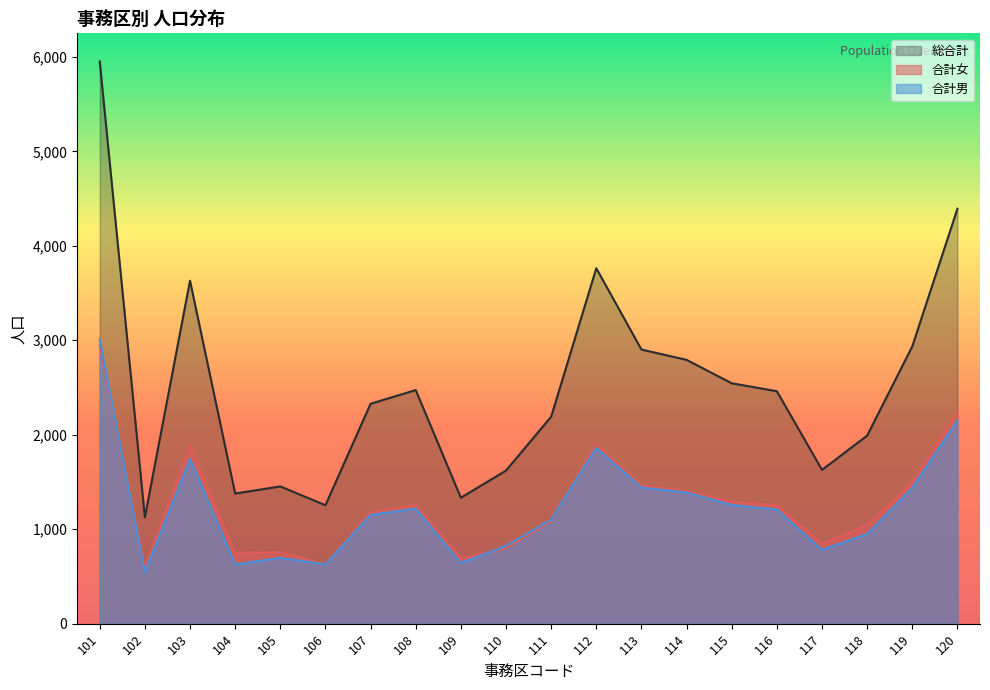

True or false: 総合計 and 合計女 cross at least once.

False